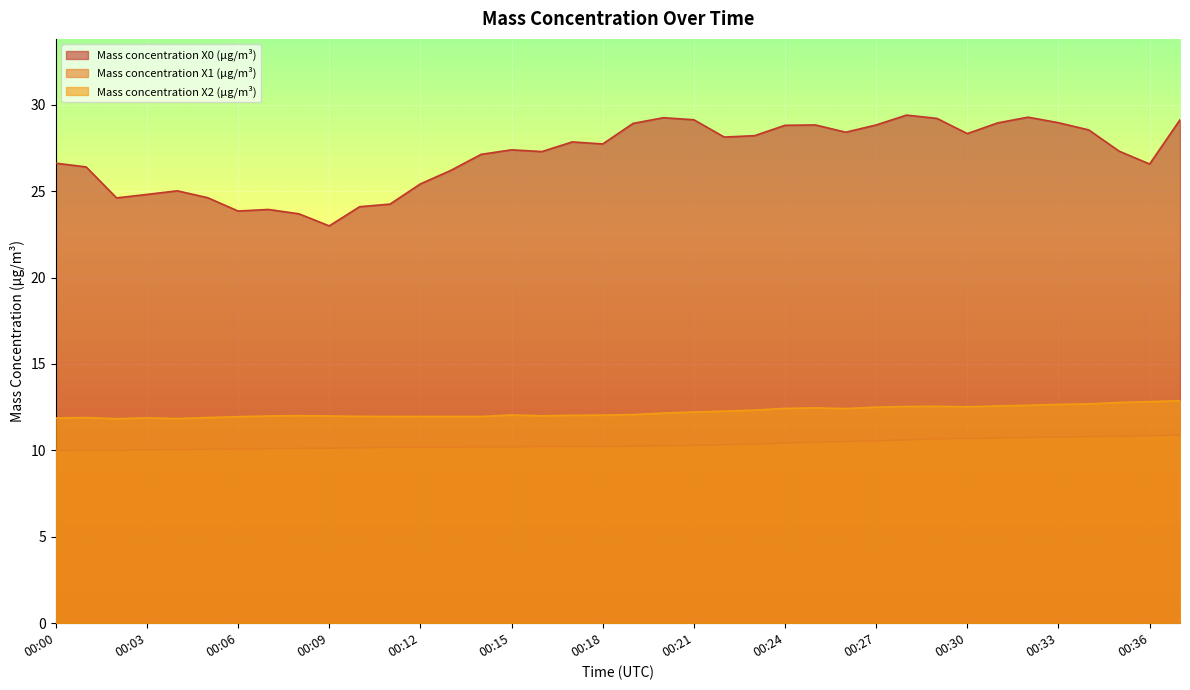

At how many categories does at least one series exceed 11?

38